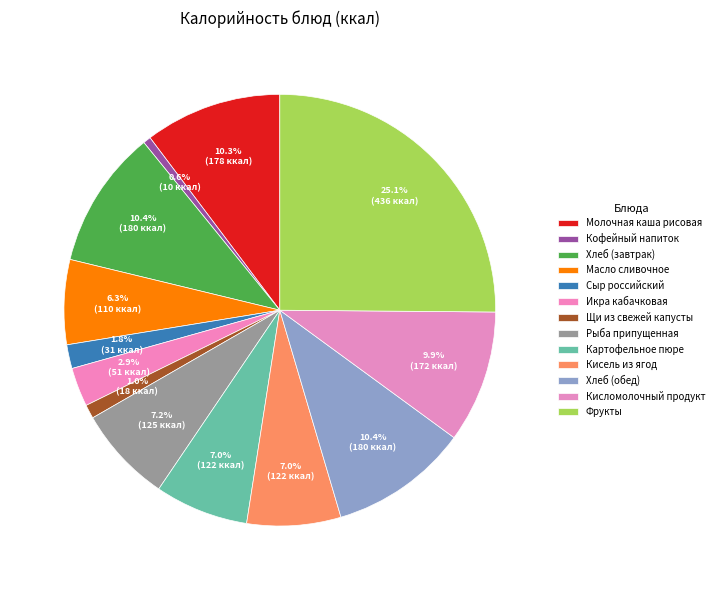

What is the smallest slice in the pie chart?

Кофейный напиток